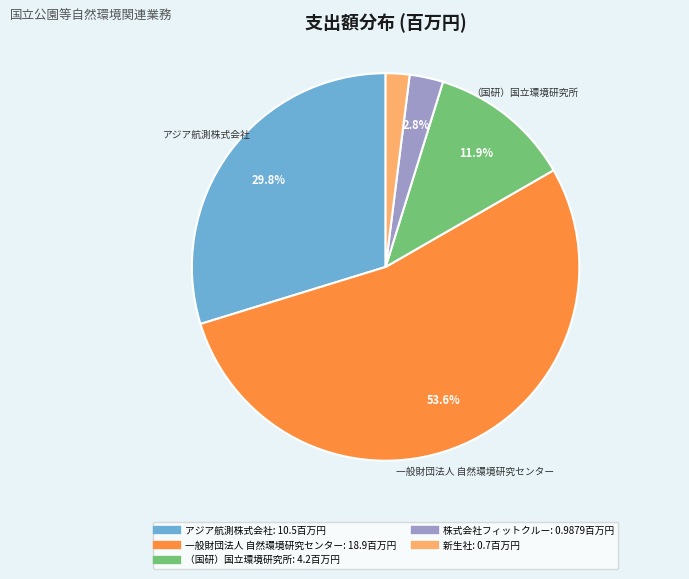

Is there a majority slice in this chart?

Yes